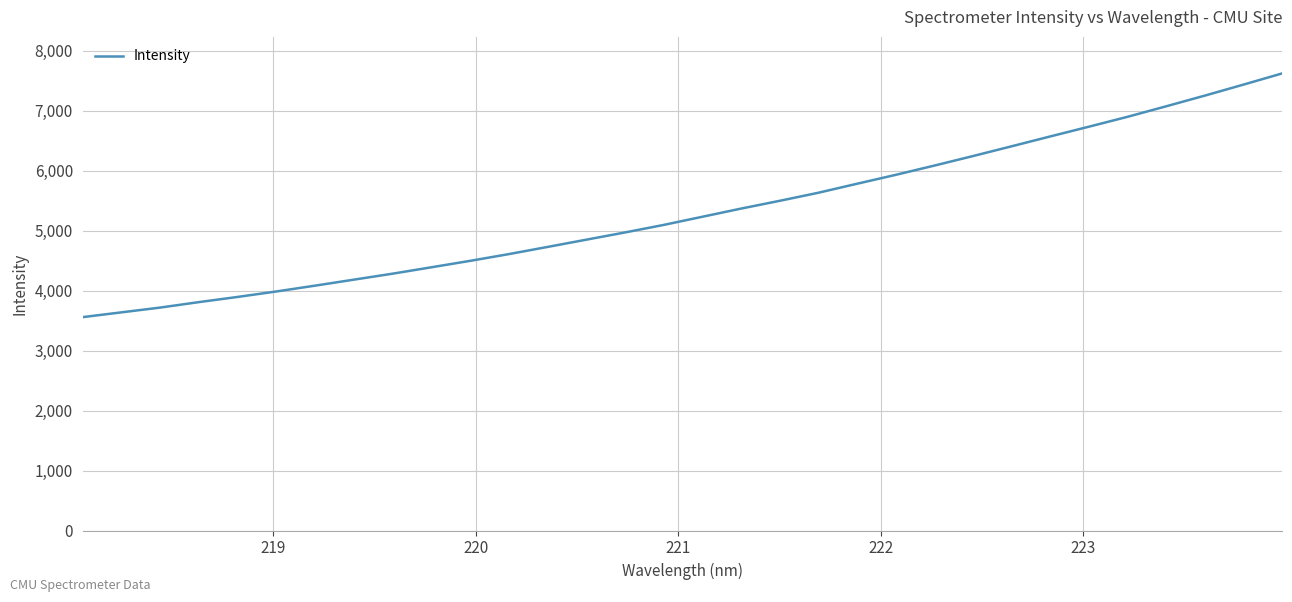

What is the smallest value displayed?

3559.1